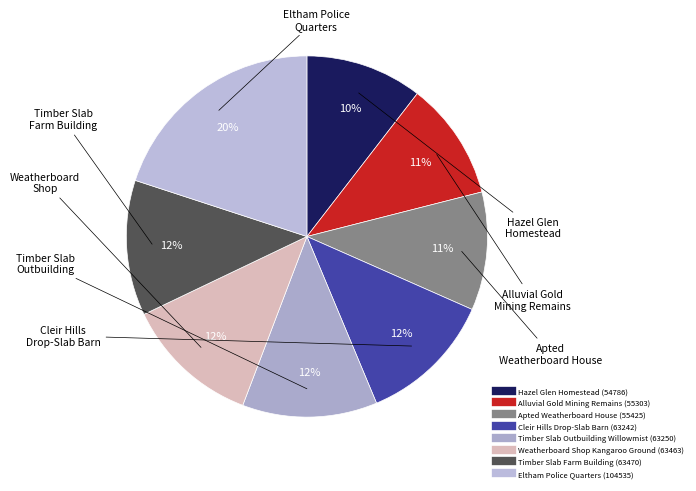

Rank the categories by value from lowest to highest.

Hazel Glen Homestead, Alluvial Gold Mining Remains, Apted Weatherboard House, Cleir Hills Drop-Slab Barn, Timber Slab Outbuilding Willowmist, Weatherboard Shop Kangaroo Ground, Timber Slab Farm Building, Eltham Police Quarters